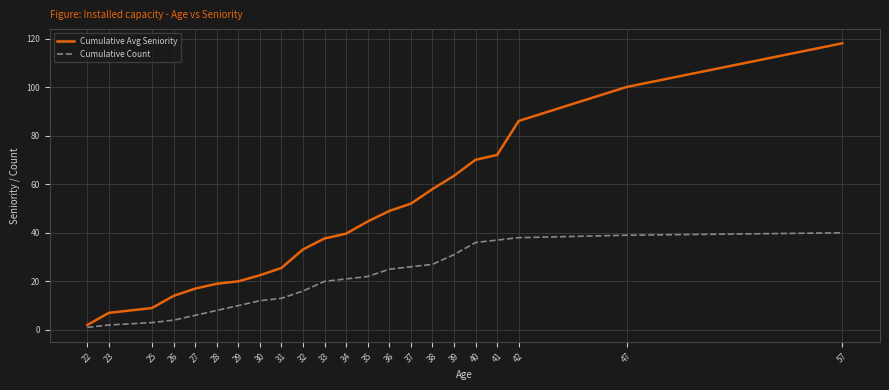

How many values in the Cumulative Avg Seniority series exceed 39?

11